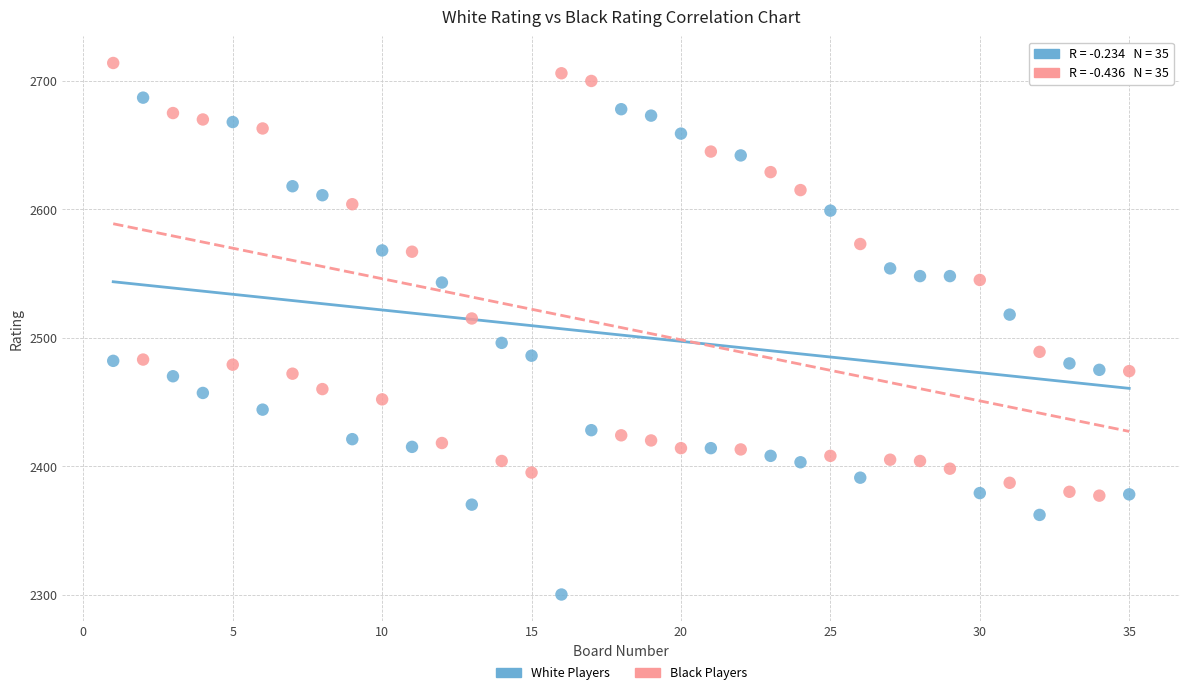

Across all data points, what is the range of Y values (max minus min)?

414